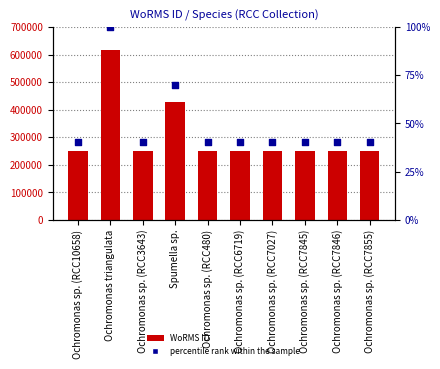

Which series reaches the maximum Y coordinate?

WoRMS ID